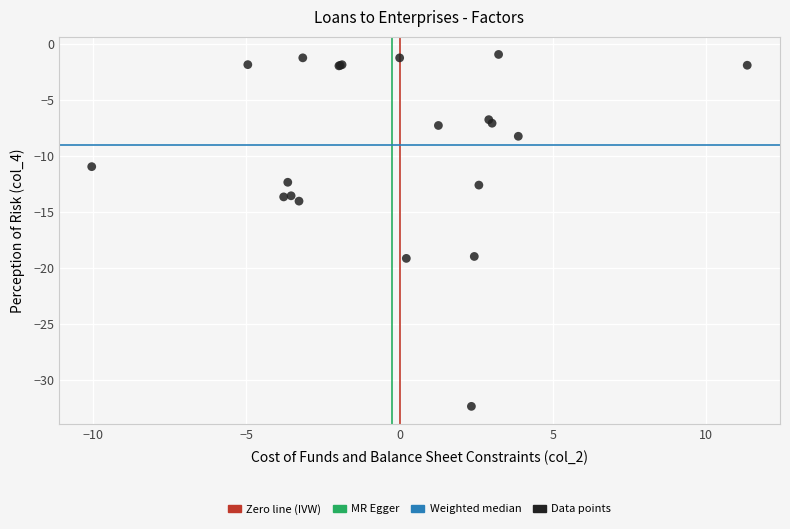

What Y value in the scatter plot is closest to -16?

-14.1